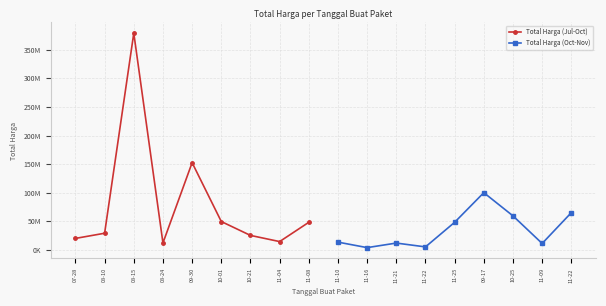

List the labels in order of Total Harga (Jul-Oct) value, largest first.

08-15, 09-30, 10-01, 11-08, 08-10, 10-21, 07-28, 11-04, 08-24